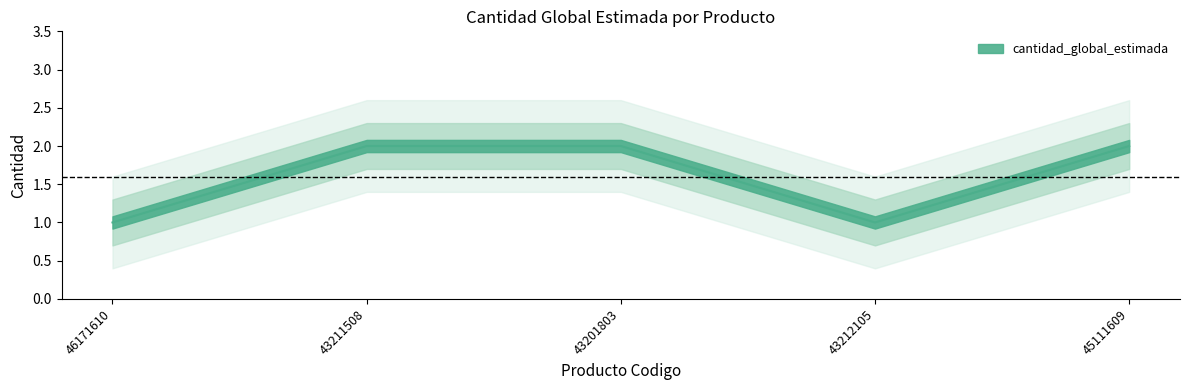

Does the chart have visible grid lines?

No